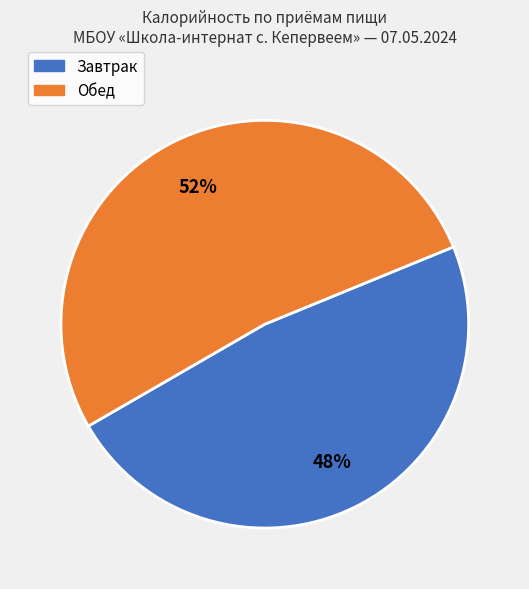

Does any single category account for the majority?

Yes